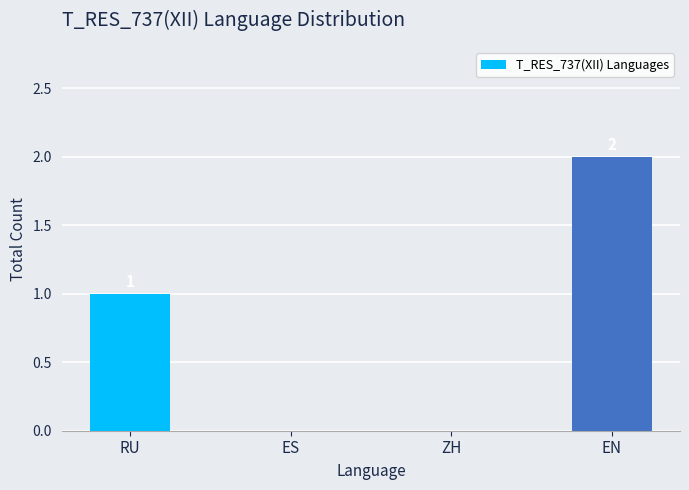

How many categories are shown in the chart?

4